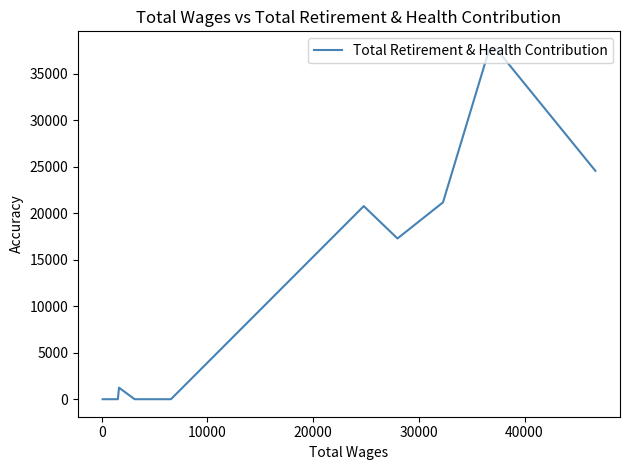

Is this an area chart (filled region under the line)?

No